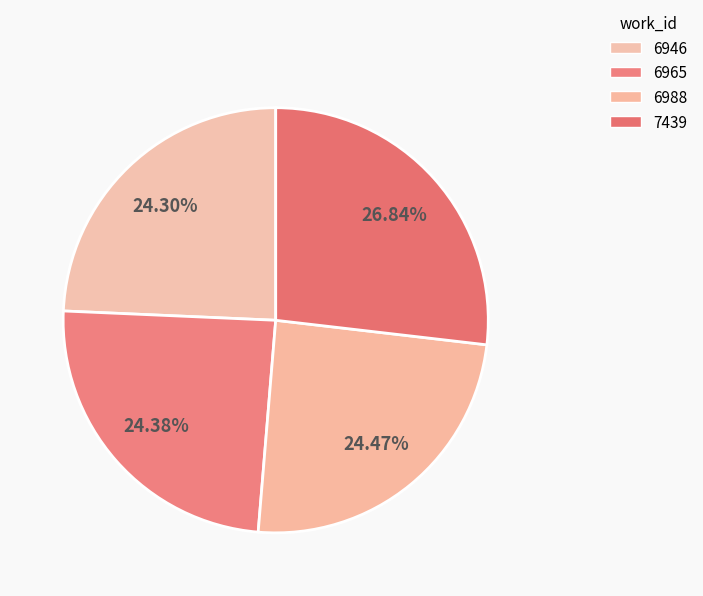

Is there a majority slice in this chart?

No